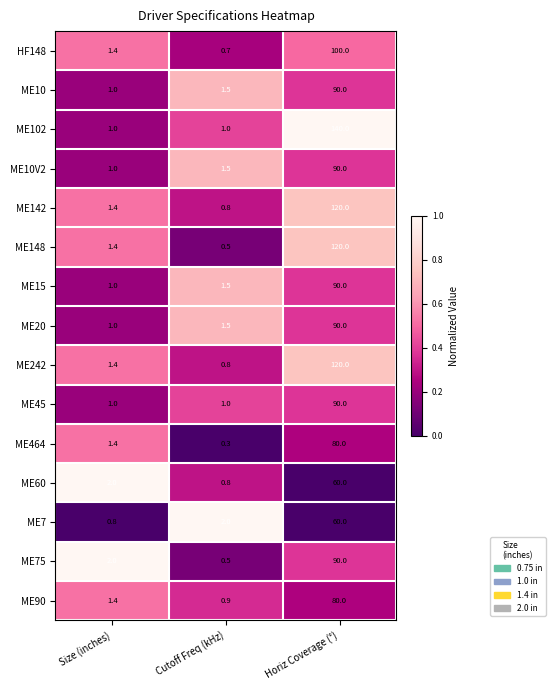

What is the spread (max minus min) of values at Size (inches)?

1.2